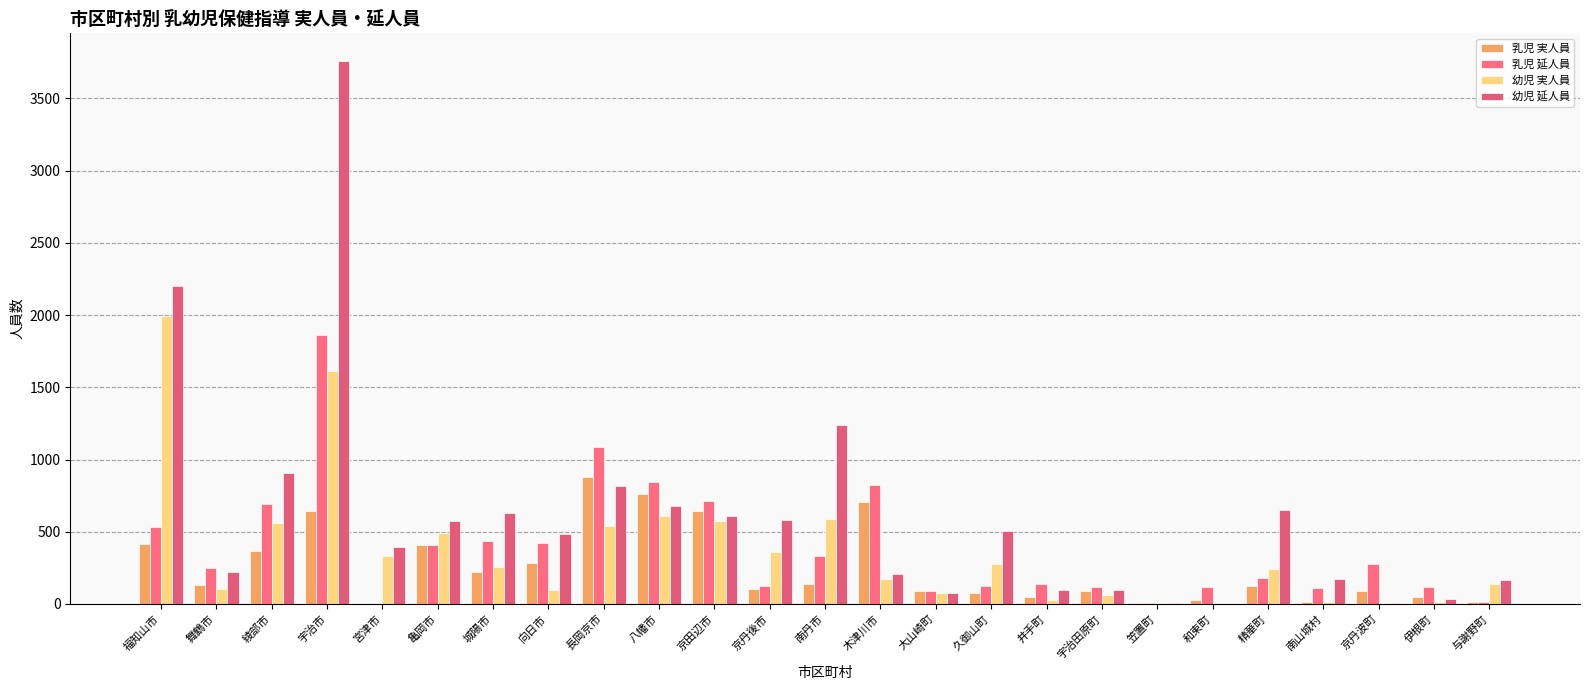

Between 舞鶴市 and 京丹波町, which is larger?

舞鶴市